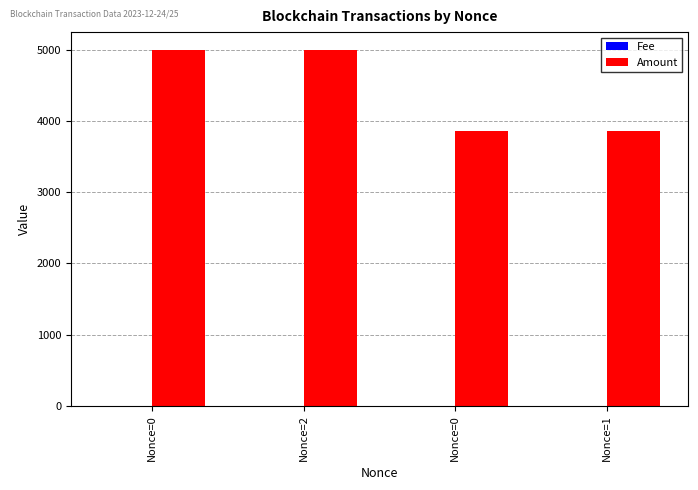

How many distinct data groups are displayed?

2